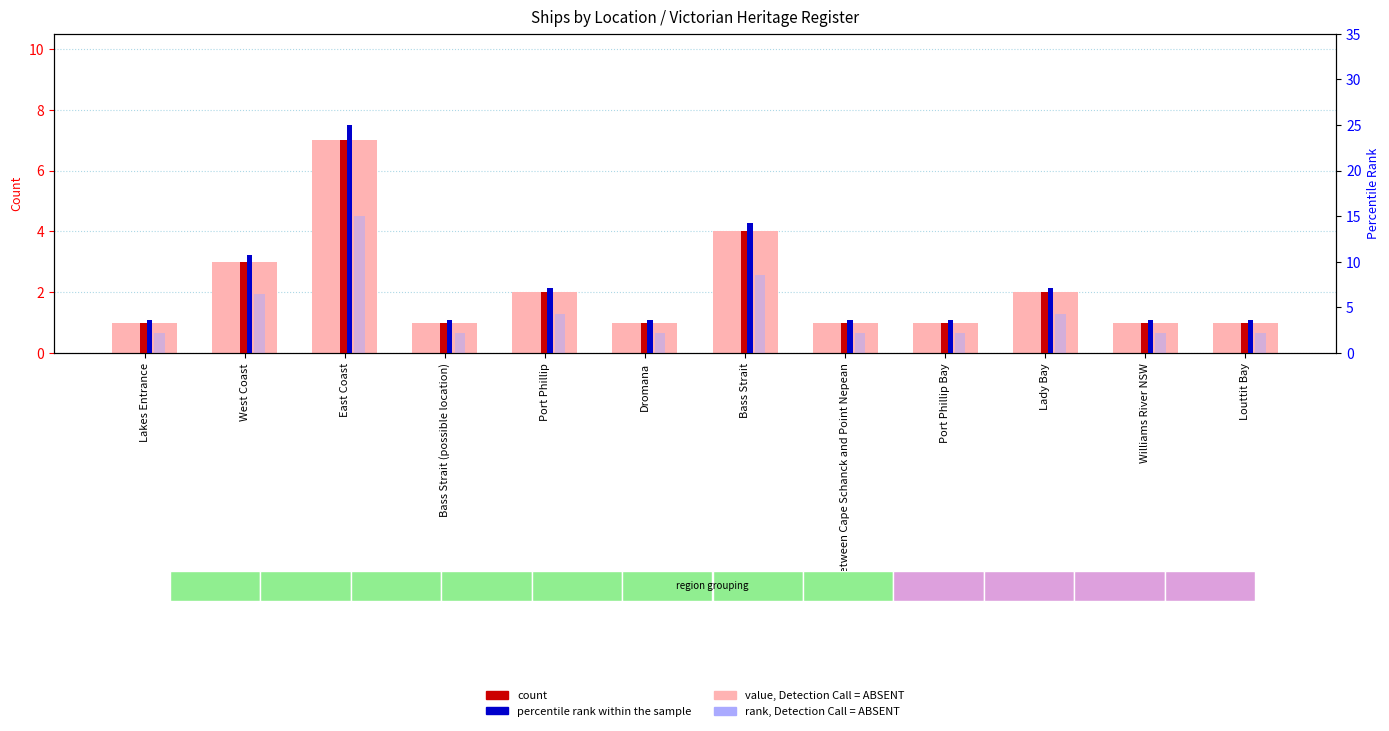

Where is rank, Detection Call = ABSENT nearest to the value 8?

Bass Strait